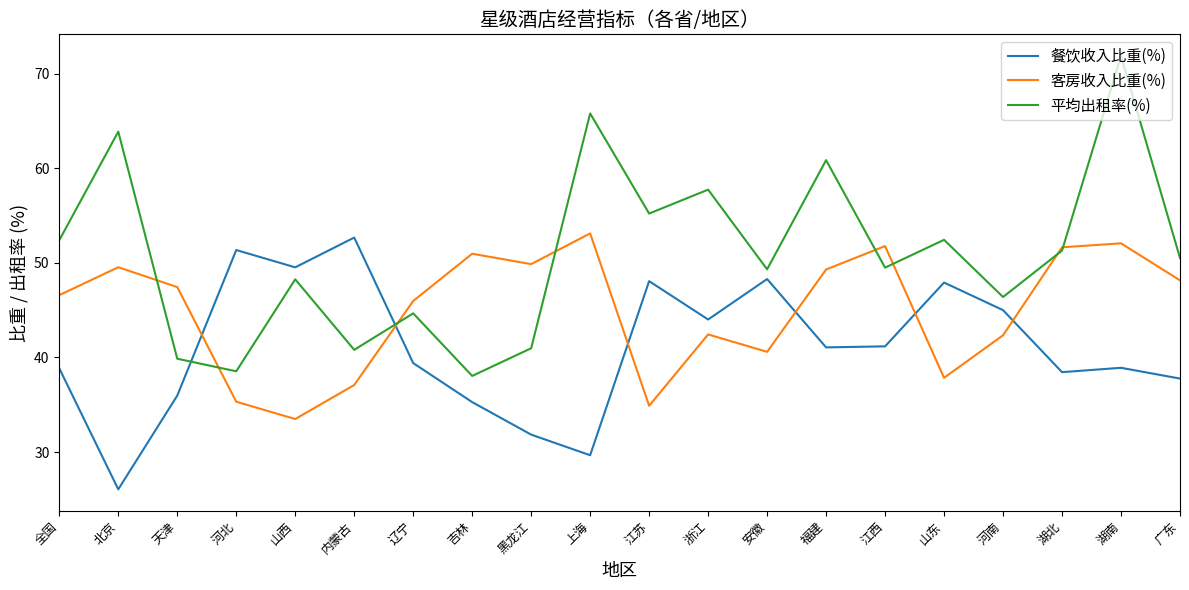

At which category does the chart reach its peak across all series?

湖南